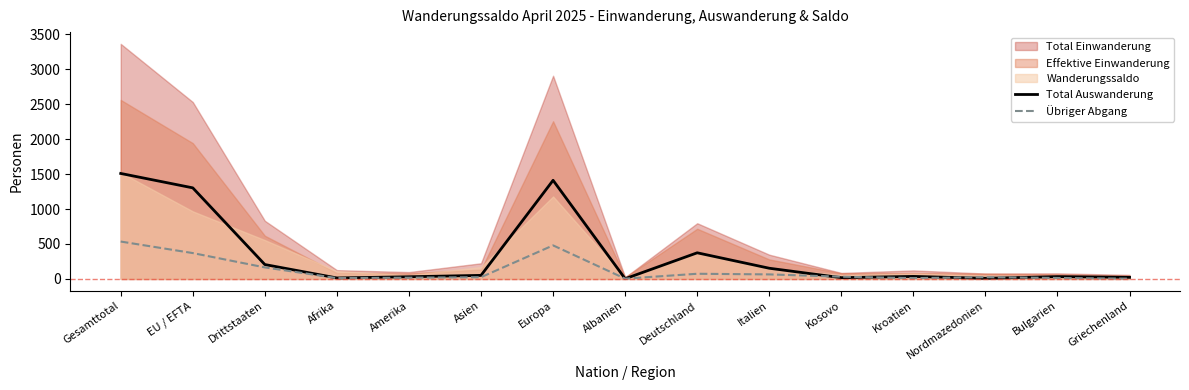

True or false: Total Auswanderung and Übriger Abgang intersect in this chart.

True